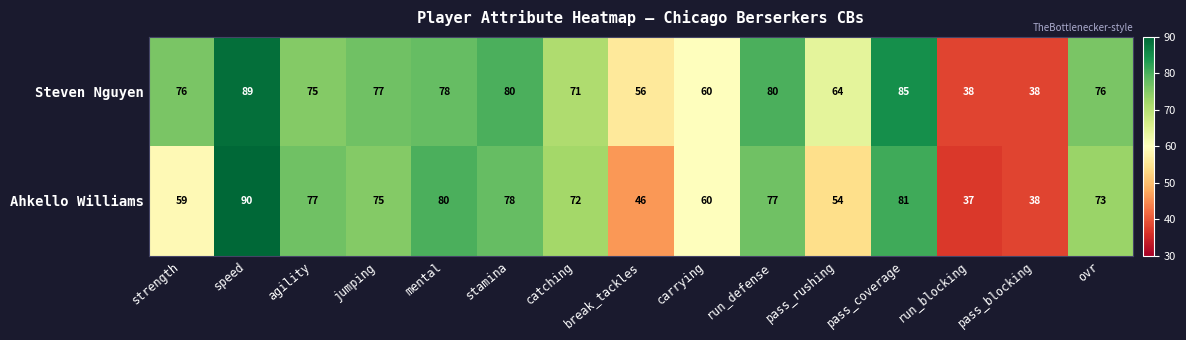

Which series has the largest range (max minus min)?

Ahkello Williams